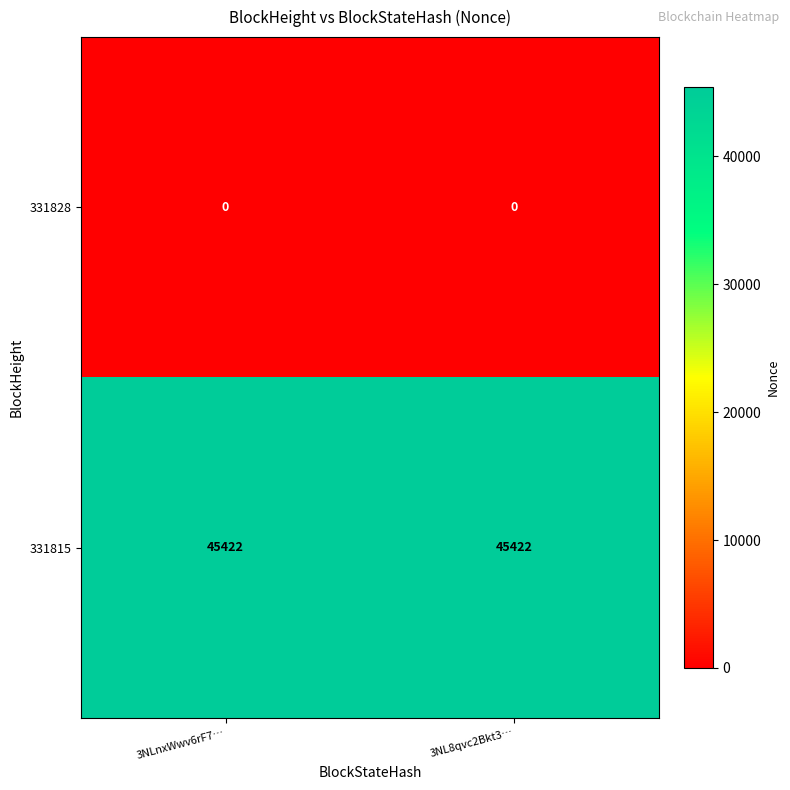

What is the spread (max minus min) of values at 3NLnxWwv6rF7…?

45422